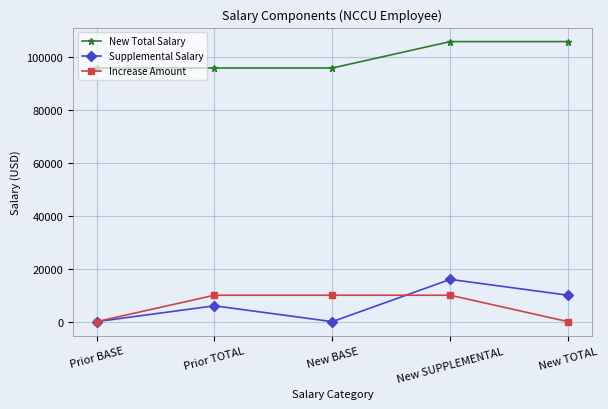

What position from the right is Prior TOTAL?

4